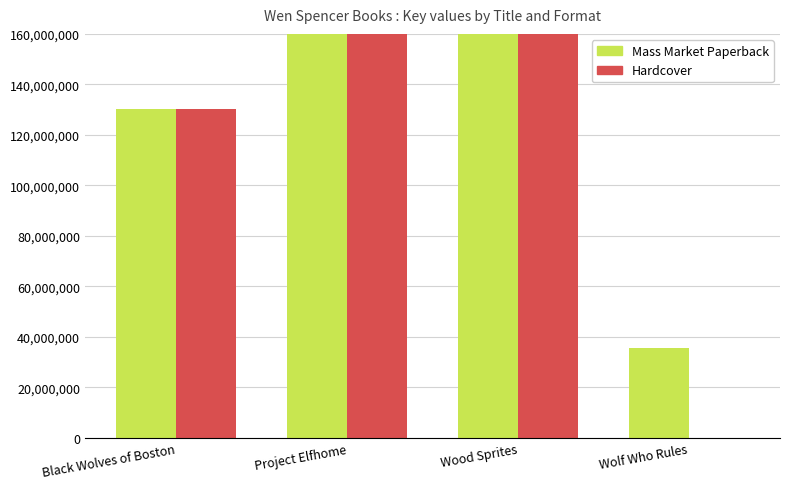

Reading left to right, list all the values displayed in this chart.

Mass Market Paperback: 130063656	788766164	441633767	35664122
Hardcover: 130063656	788766164	441633767	0